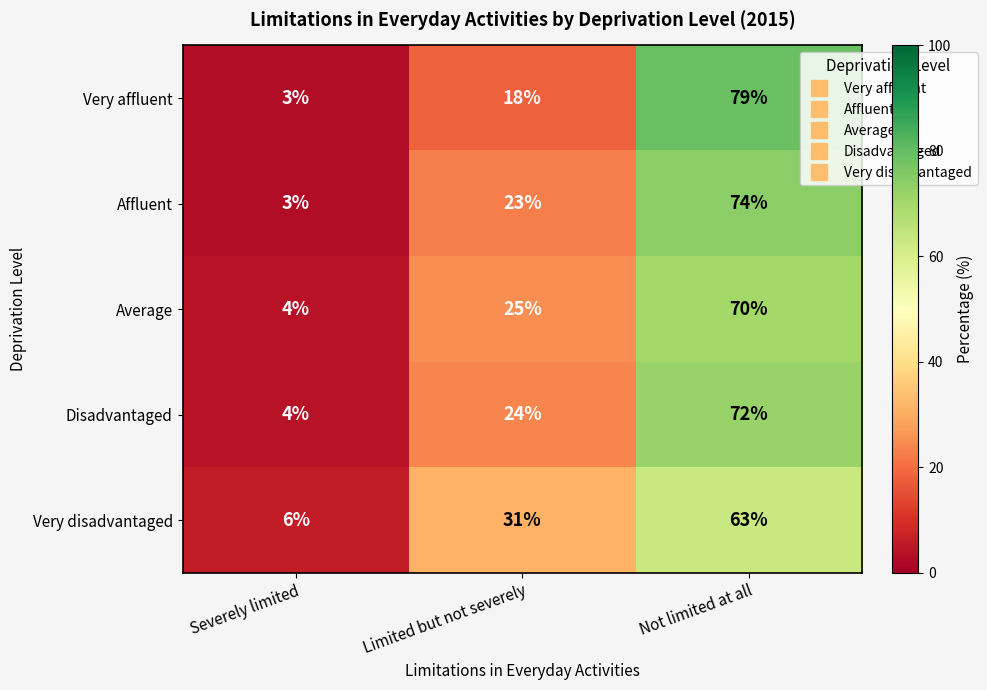

At which category is the sum across all series the highest?

Not limited at all